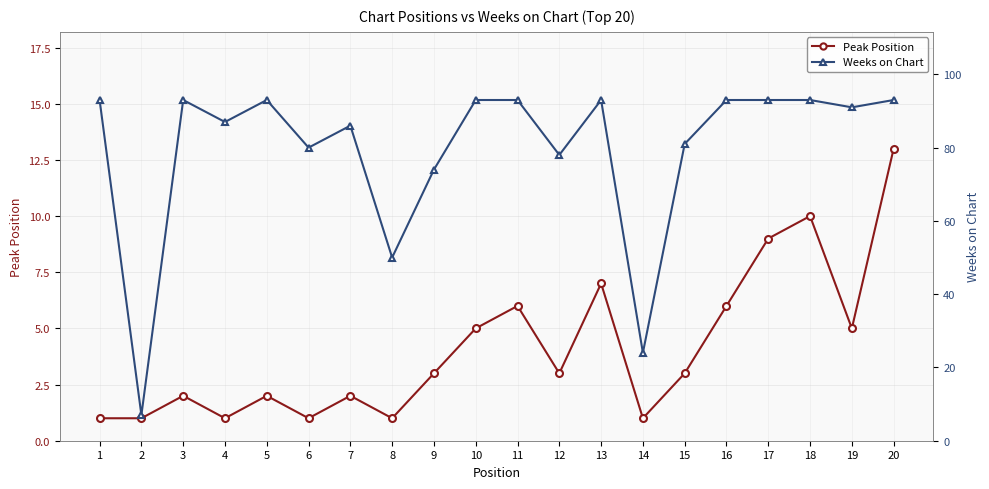

List the series in order of their peak value, lowest first.

Peak Position, Weeks on Chart